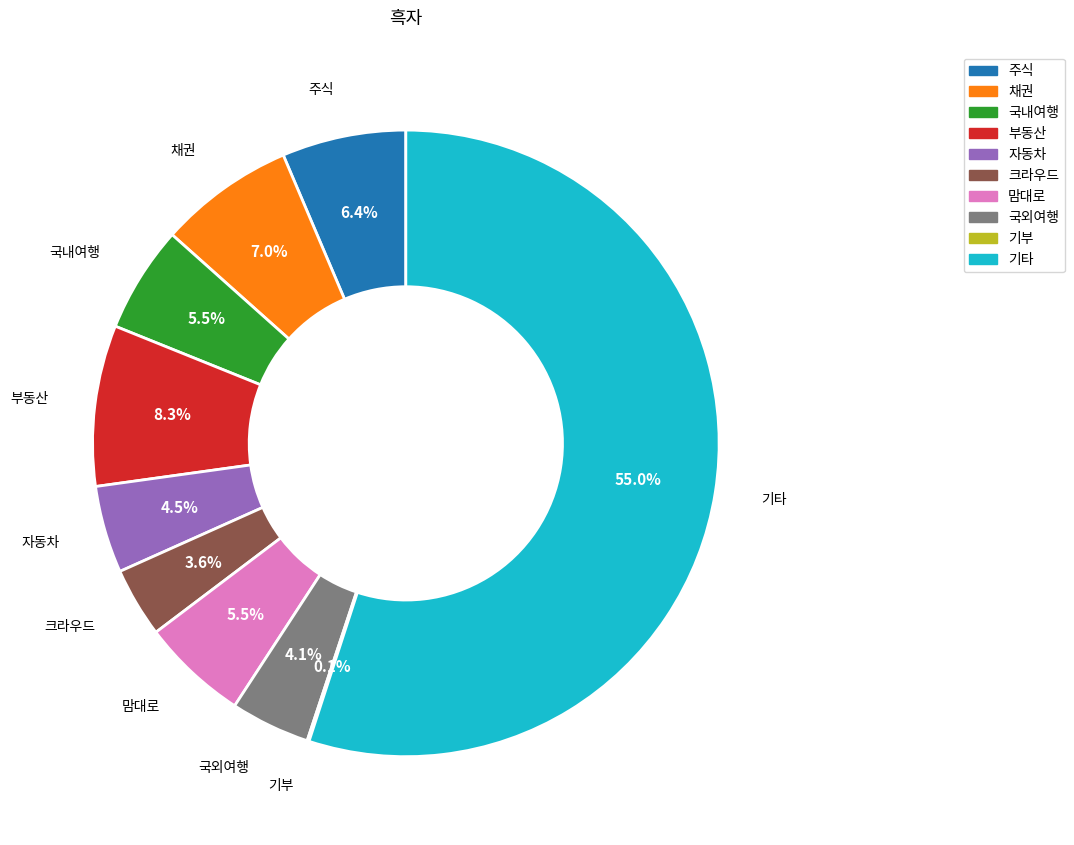

Does 기타 account for over 50% of the chart?

Yes